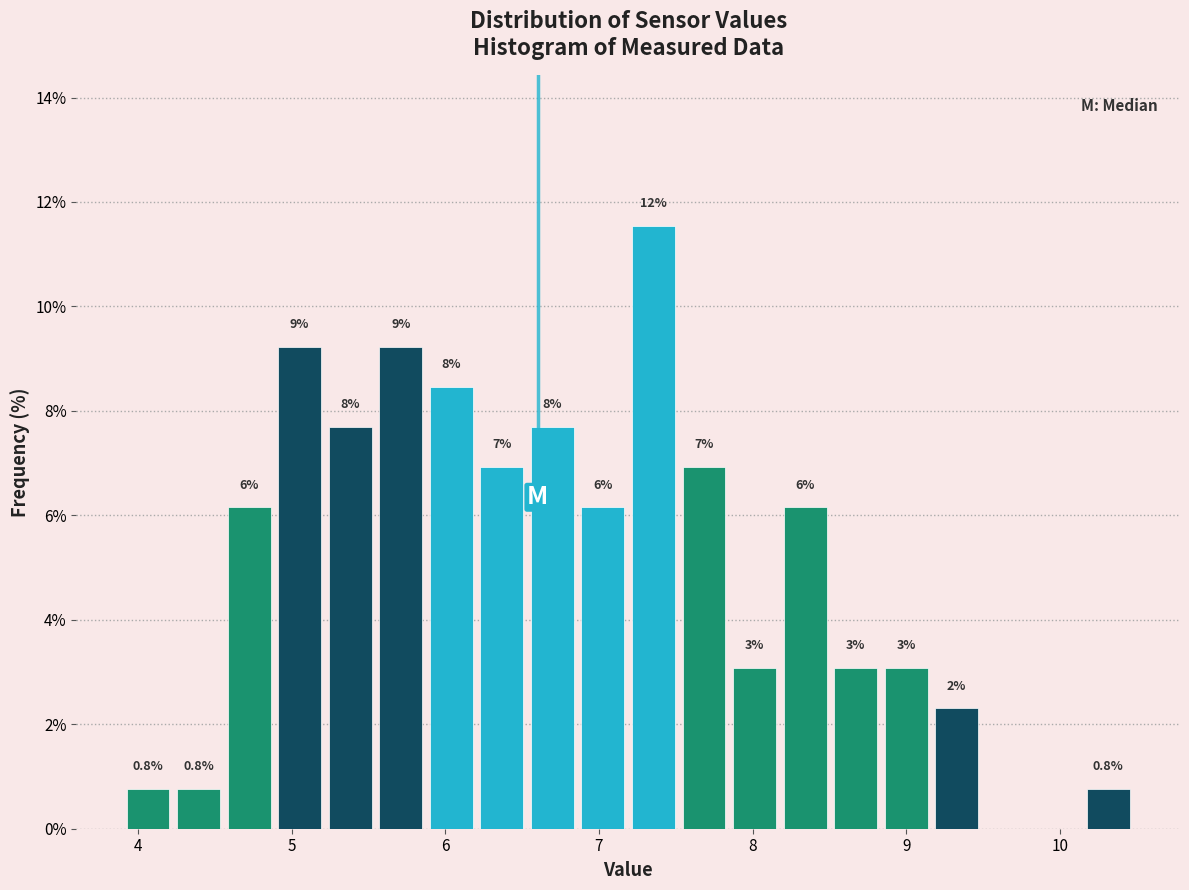

Around what value on the x-axis is the tallest bar? Give the approximate position of its centre, as read against the axis.

7.4